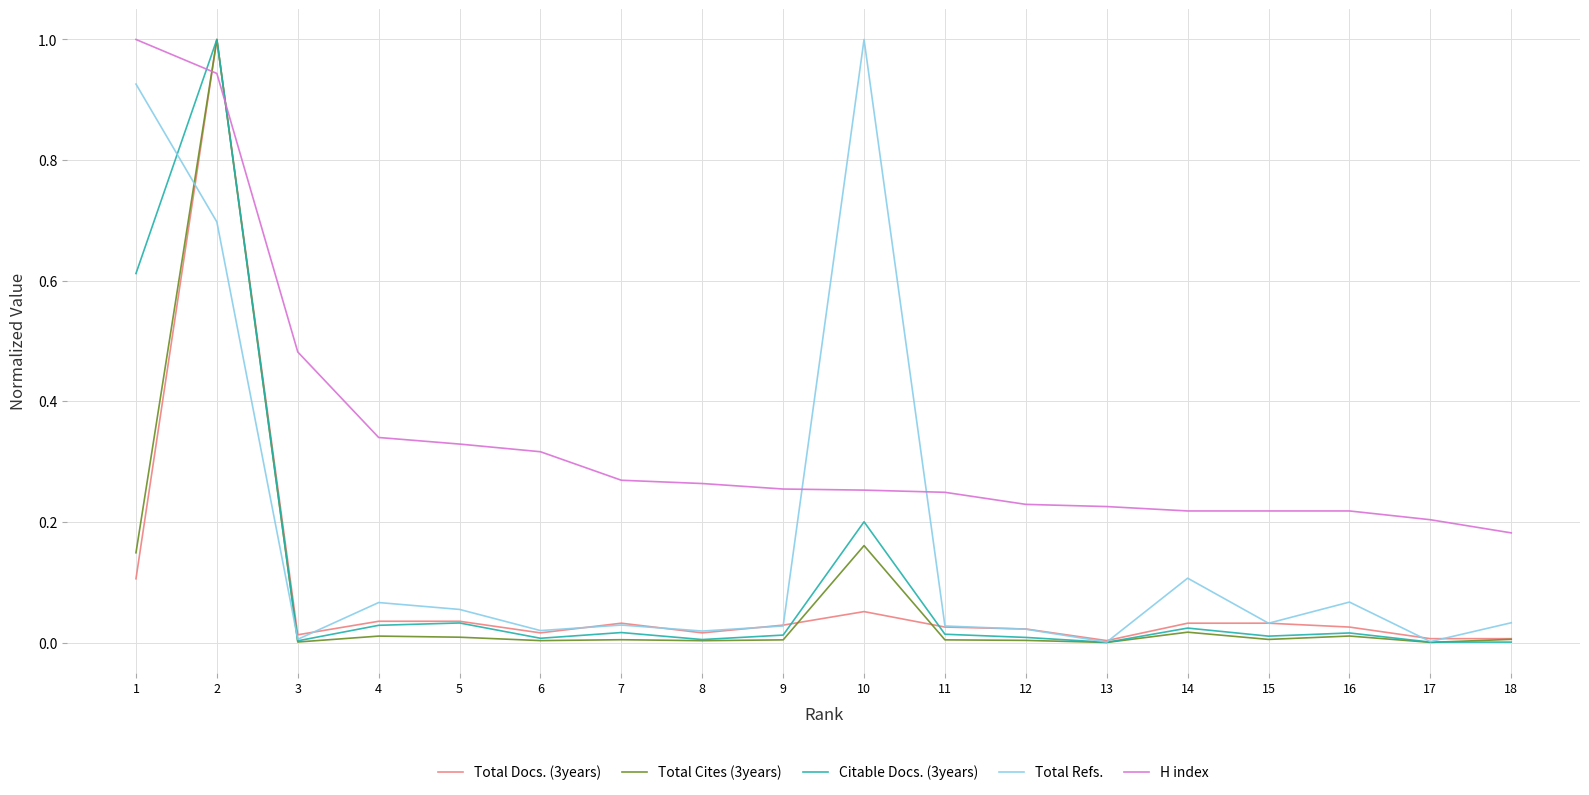

Which series changed the most between 4 and 11?

H index